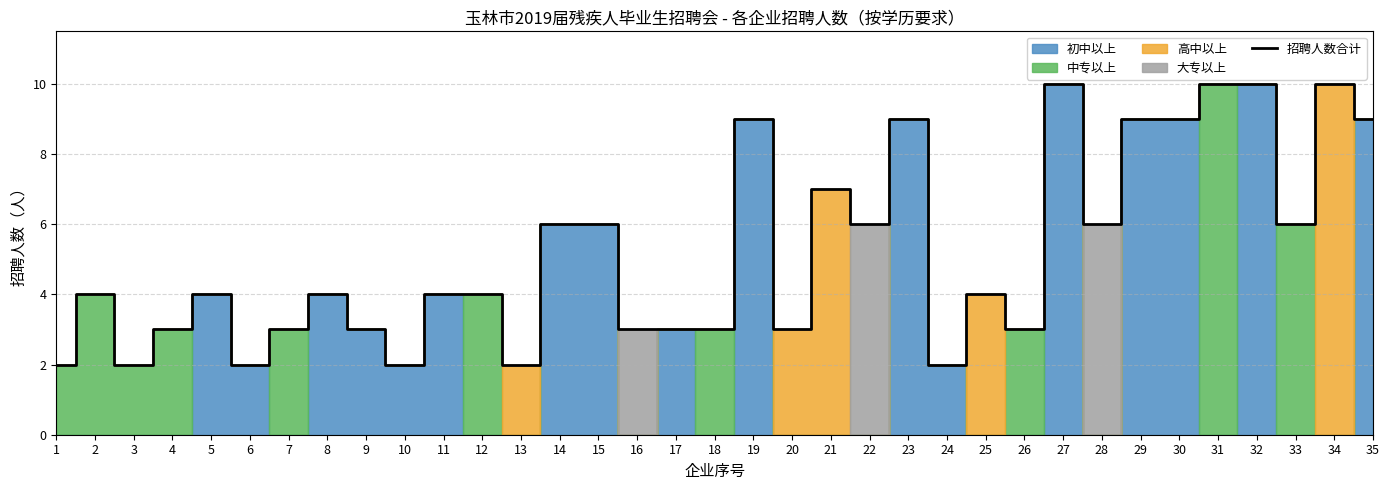

Read the value at 28.

6